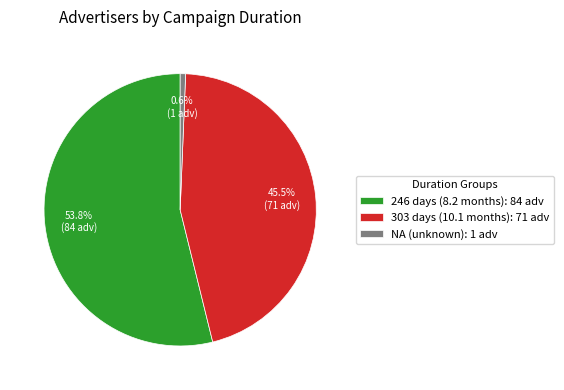

What is the majority slice?

246 days (8.2 months)